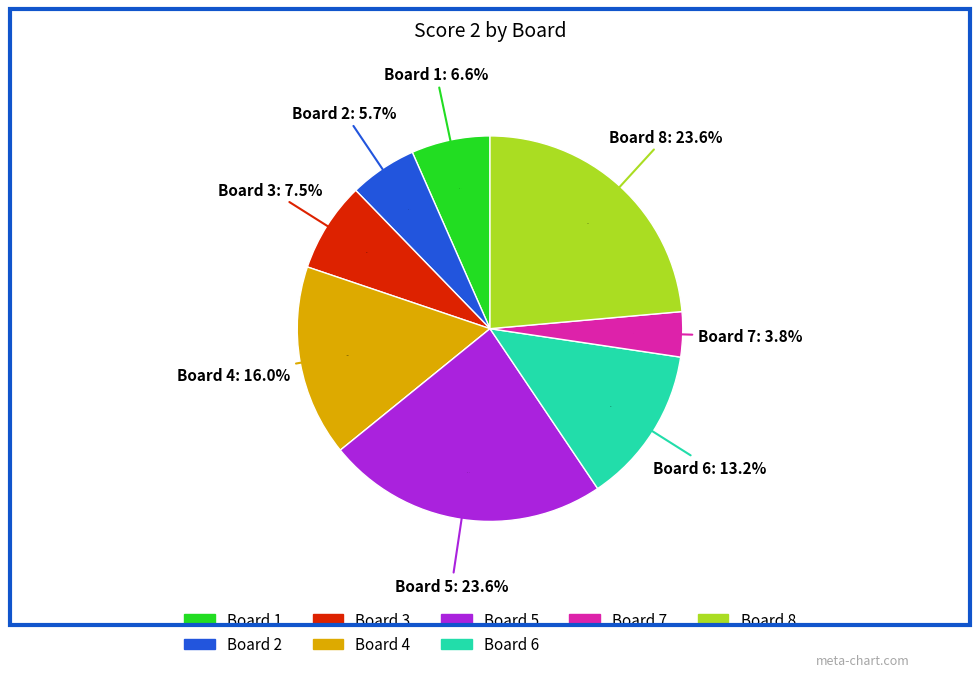

The Board 8 slice represents 24% of the pie. True or false?

True